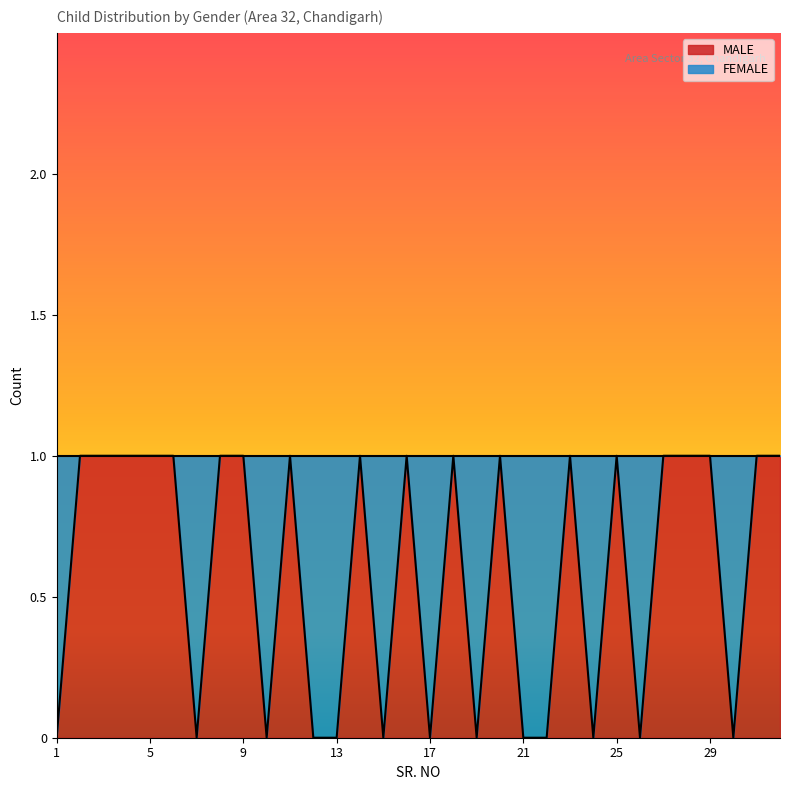

At which label is the value closest to 0?

1